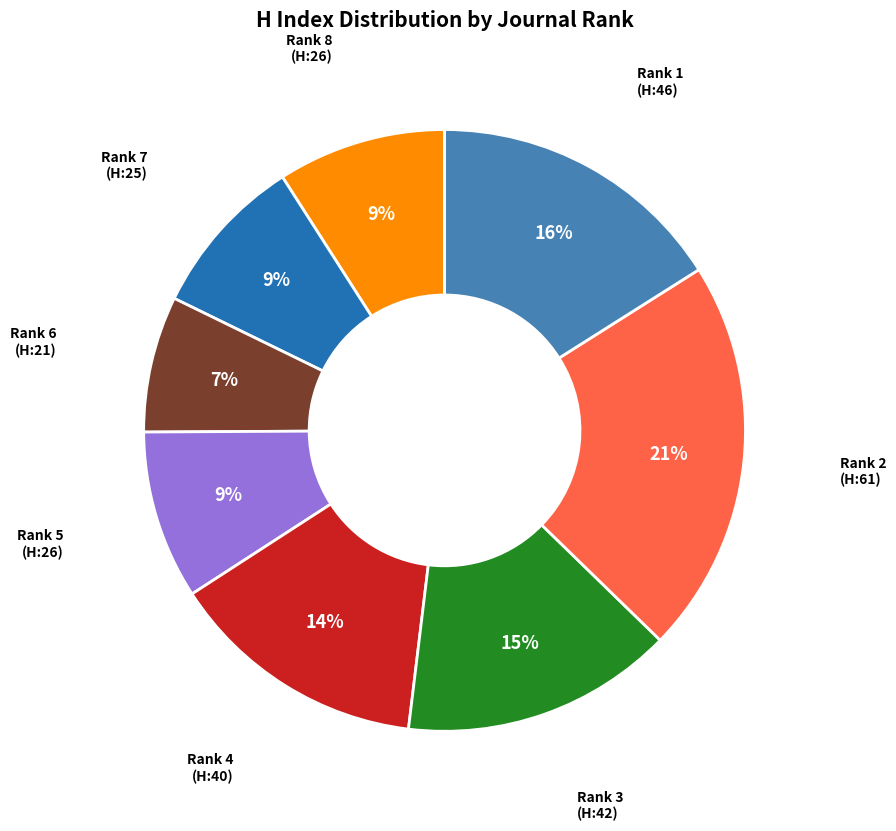

To the nearest percent, what is the average slice percentage?

12%